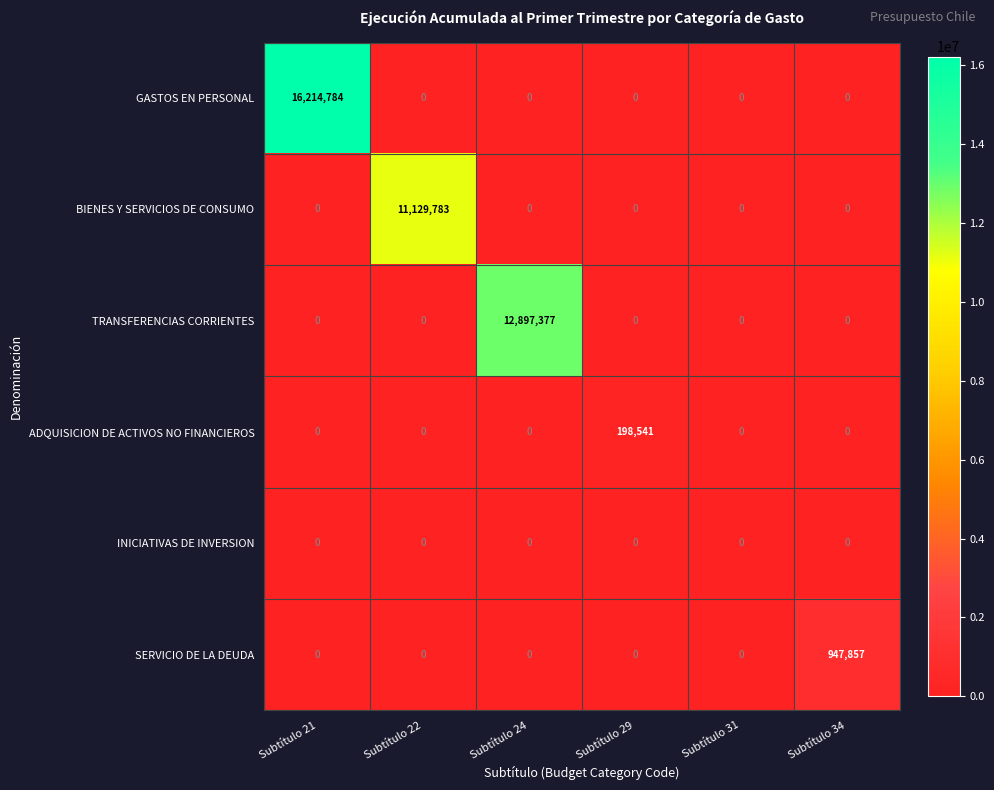

Is it true that BIENES Y SERVICIOS DE CONSUMO equals 16466363 at Subtítulo 22?

False